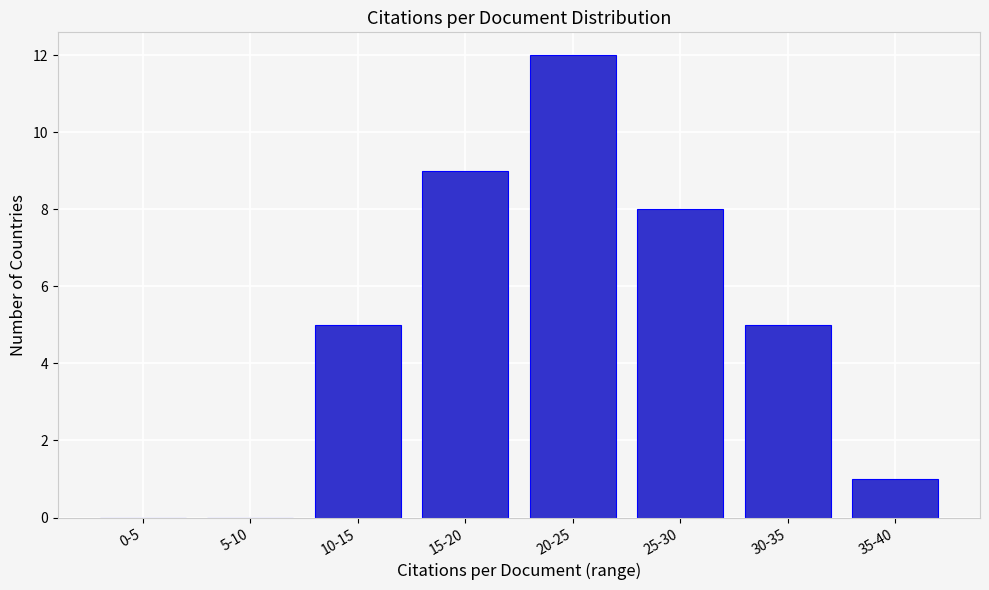

Reading left to right, transcribe all the data shown in this chart.

0-5=0	5-10=0	10-15=5	15-20=9	20-25=12	25-30=8	30-35=5	35-40=1